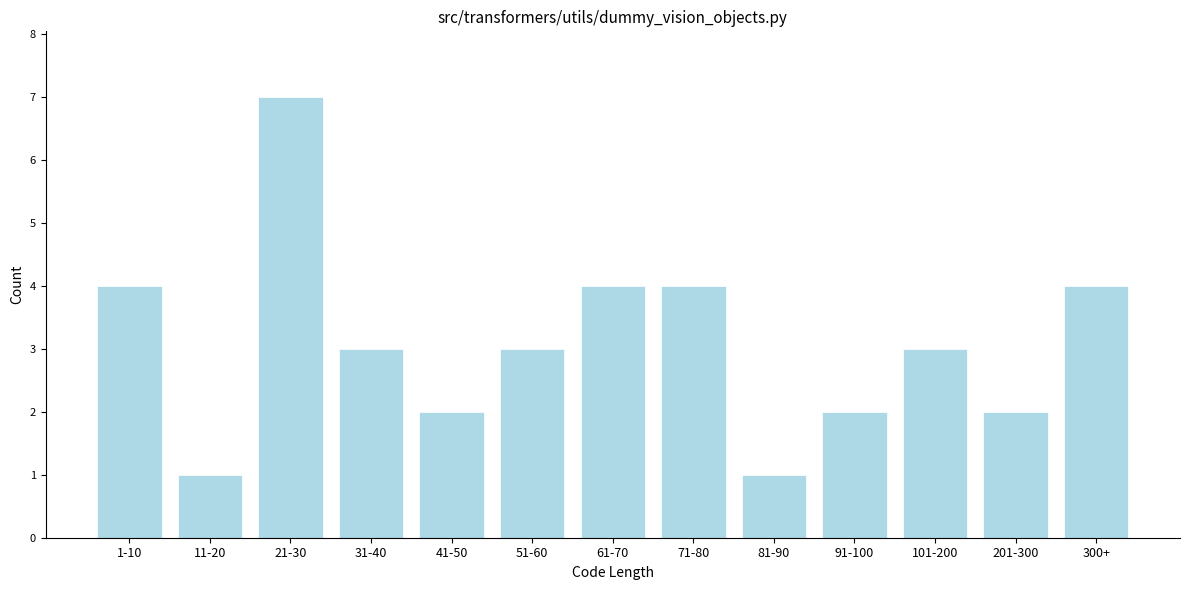

Reading right to left, what are all the values shown in this chart?

4	2	3	2	1	4	4	3	2	3	7	1	4